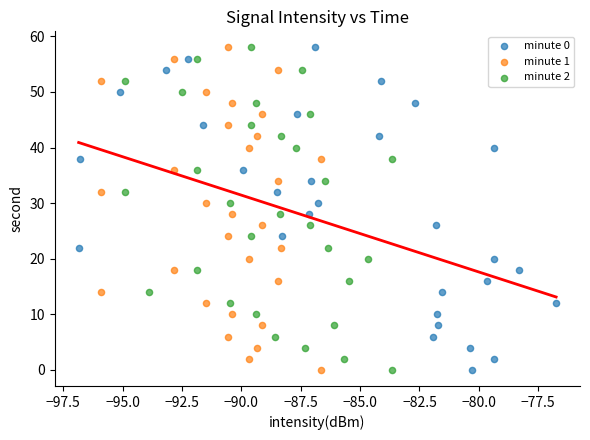

What are all the series names shown in the legend?

minute 0, minute 1, minute 2